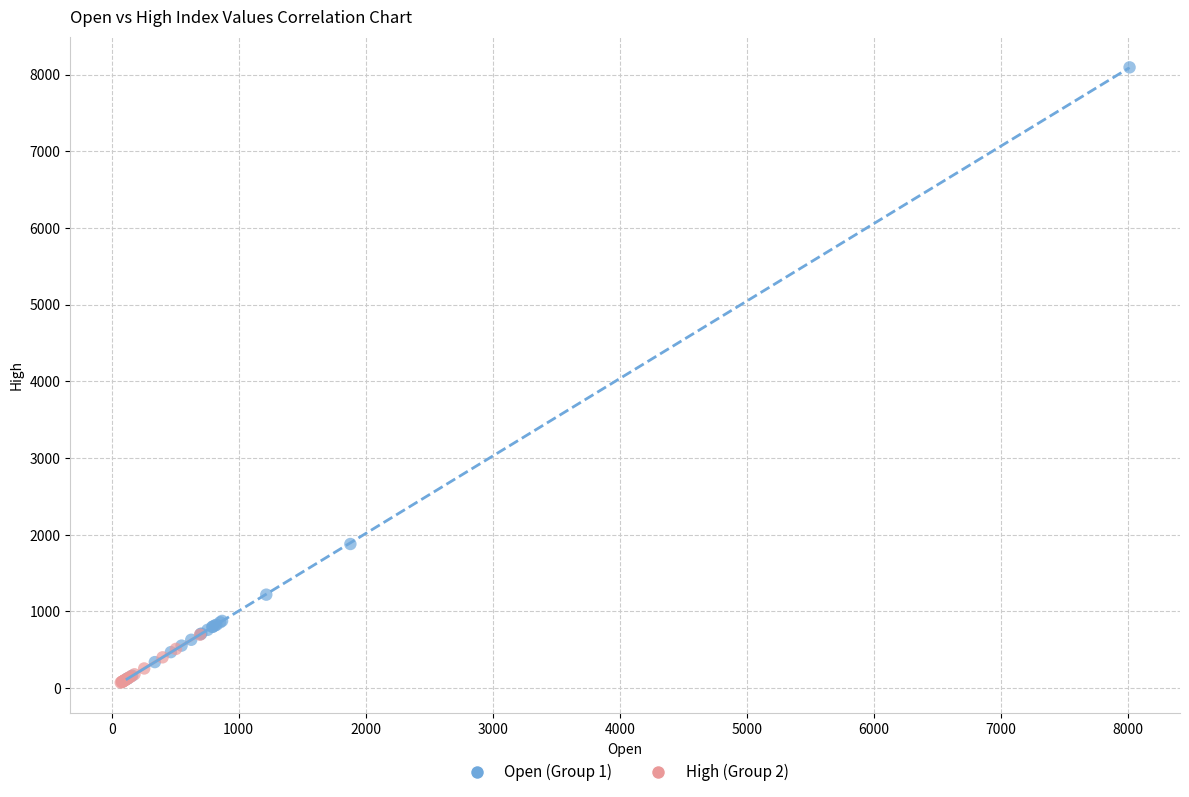

Which series contains the highest Y value?

Open (Group 1)